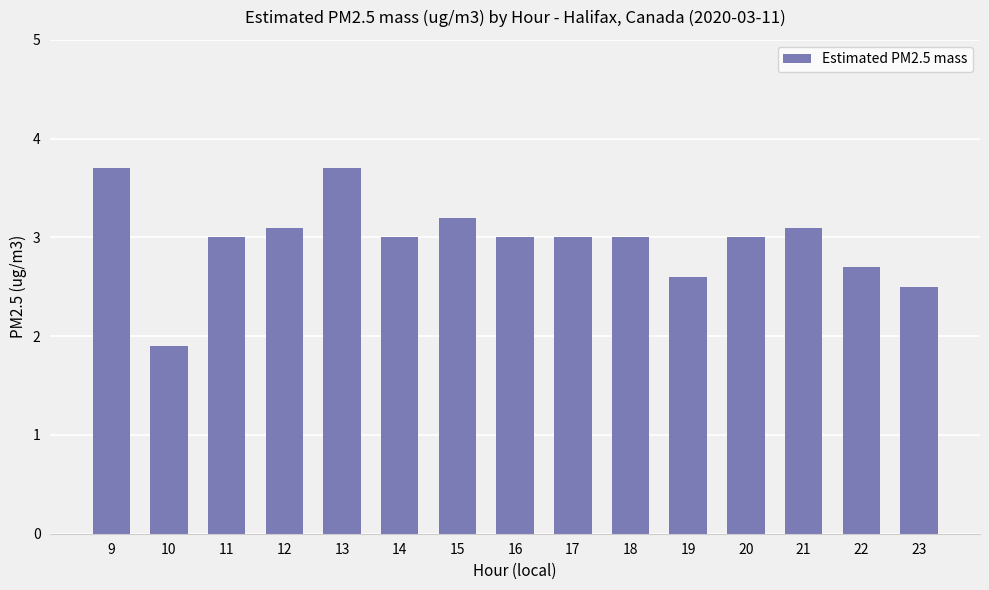

Reading left to right, transcribe all the data shown in this chart.

3.7	1.9	3.0	3.1	3.7	3.0	3.2	3.0	3.0	3.0	2.6	3.0	3.1	2.7	2.5